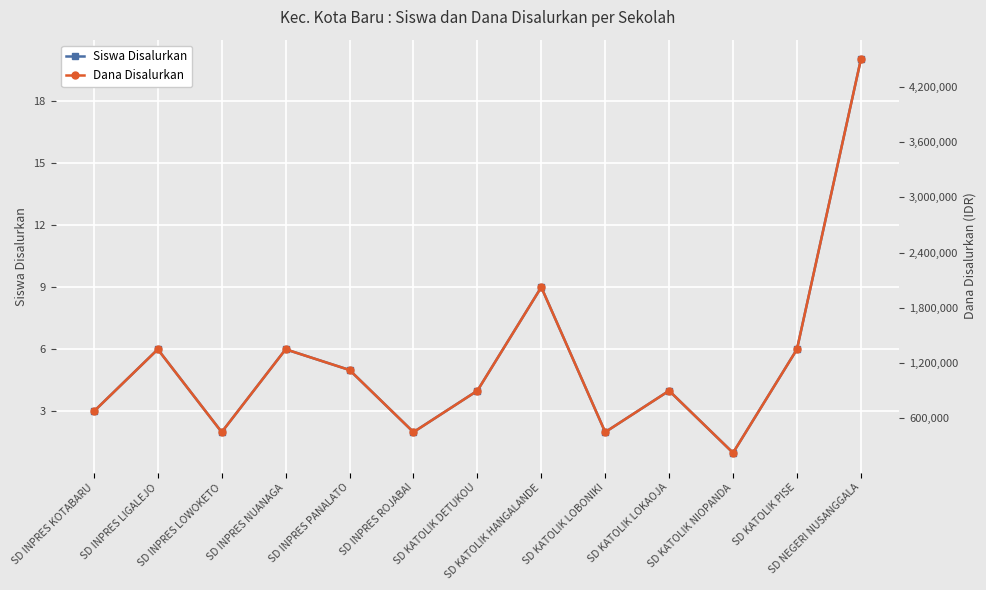

Between SD KATOLIK PISE and SD NEGERI NUSANGGALA, which series saw the biggest shift?

Dana Disalurkan